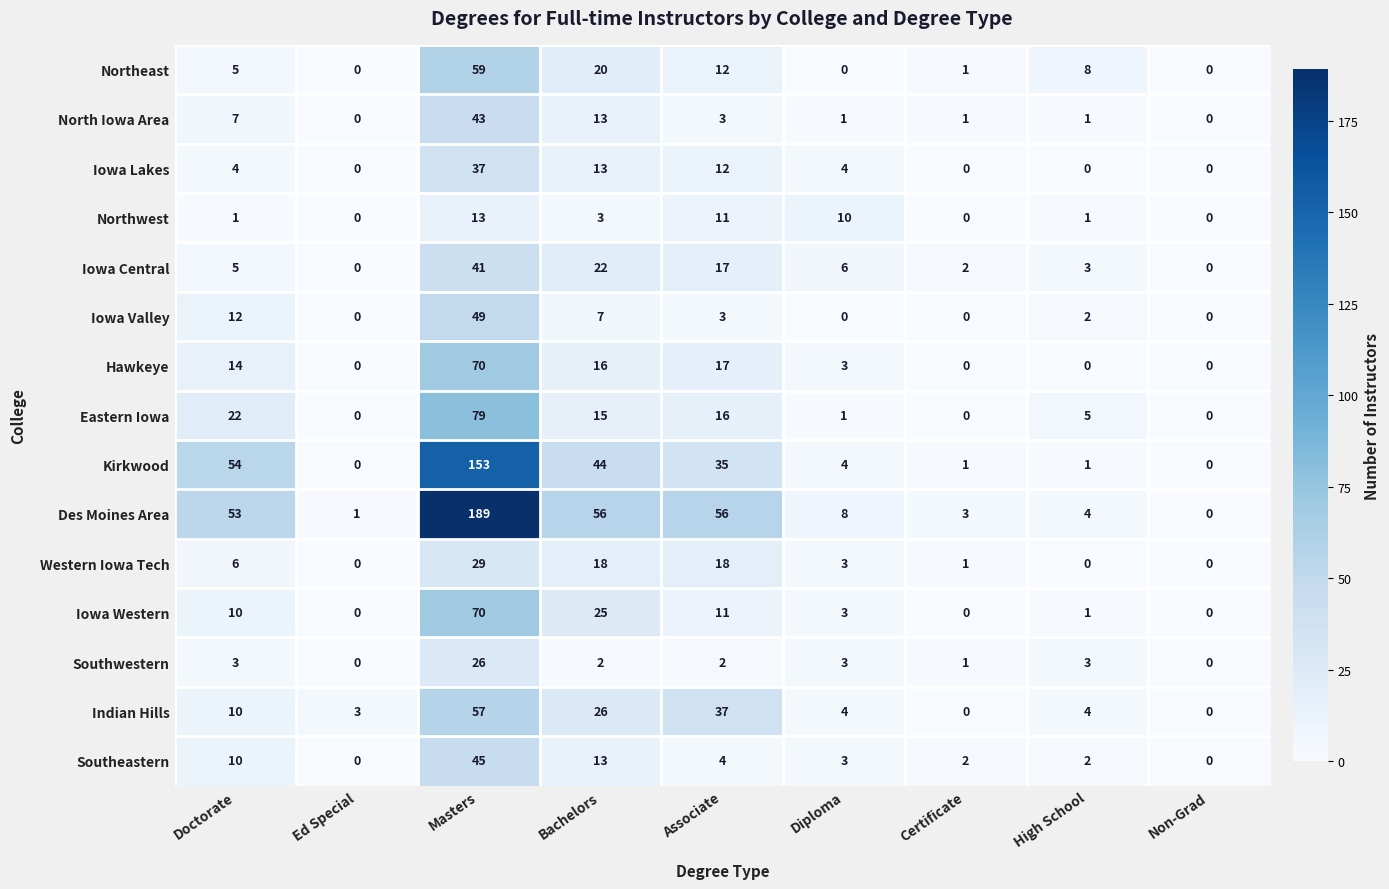

Which series changed the most between Ed Special and High School?

Northeast